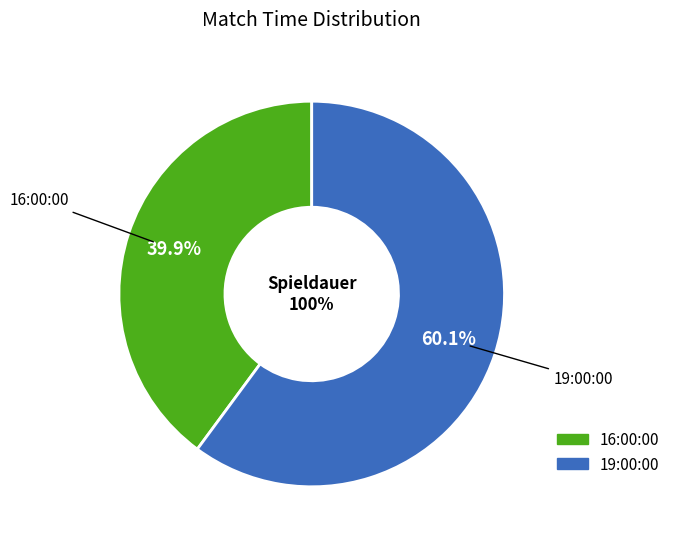

Is the sum of 19:00:00 and 16:00:00 greater than half?

Yes